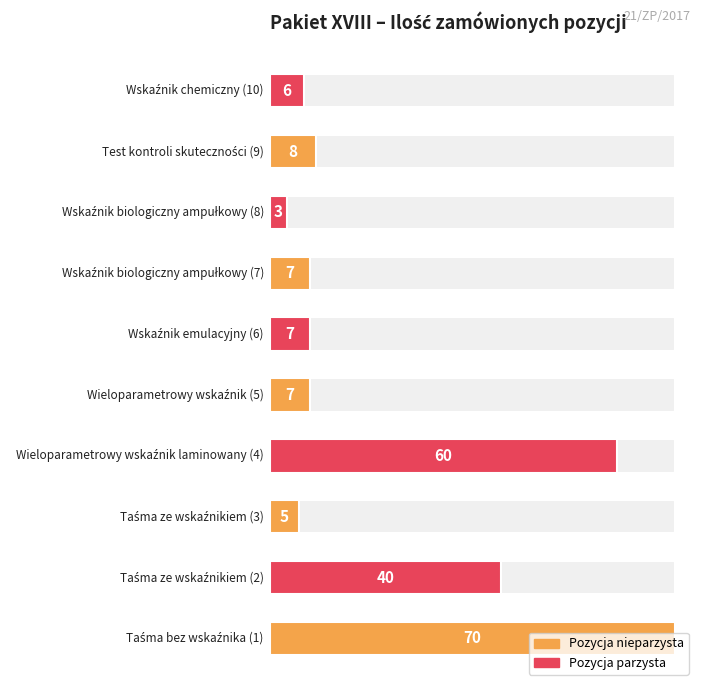

What is the label of the 7th bar from the left?

Wskaźnik biologiczny ampułkowy (7)